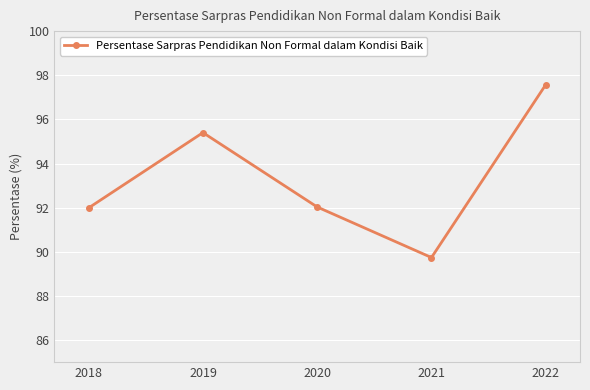

What is the average value?

93.3